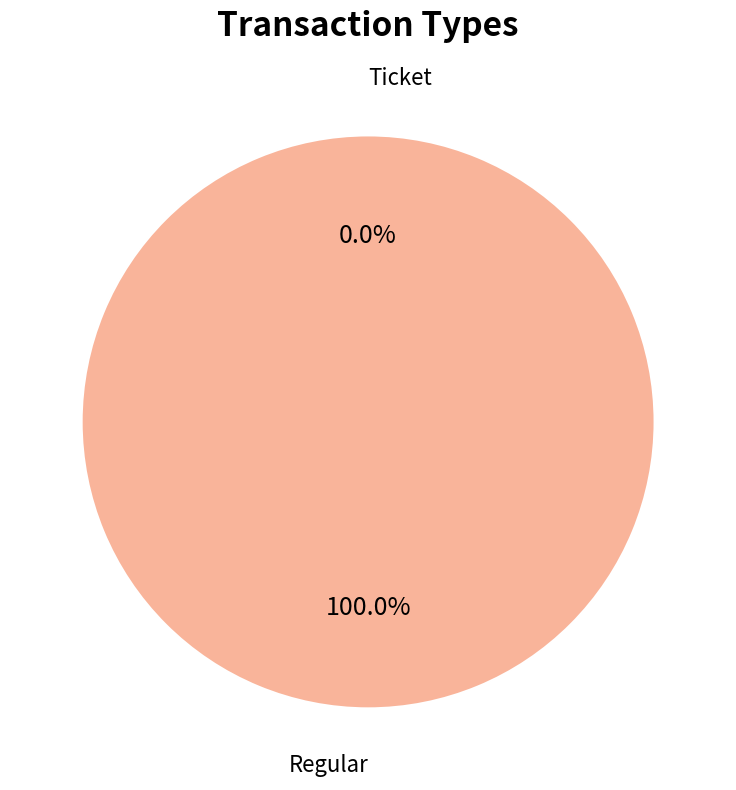

To the nearest percent, what percentage of the pie is Regular?

100%